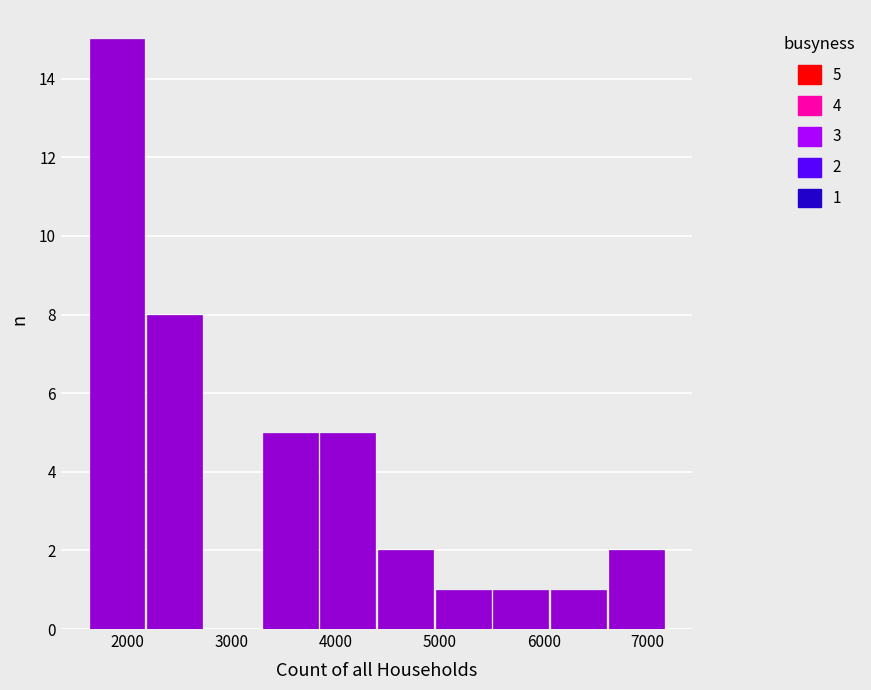

Over which range of the x-axis is the bar tallest?

1600 to 2200